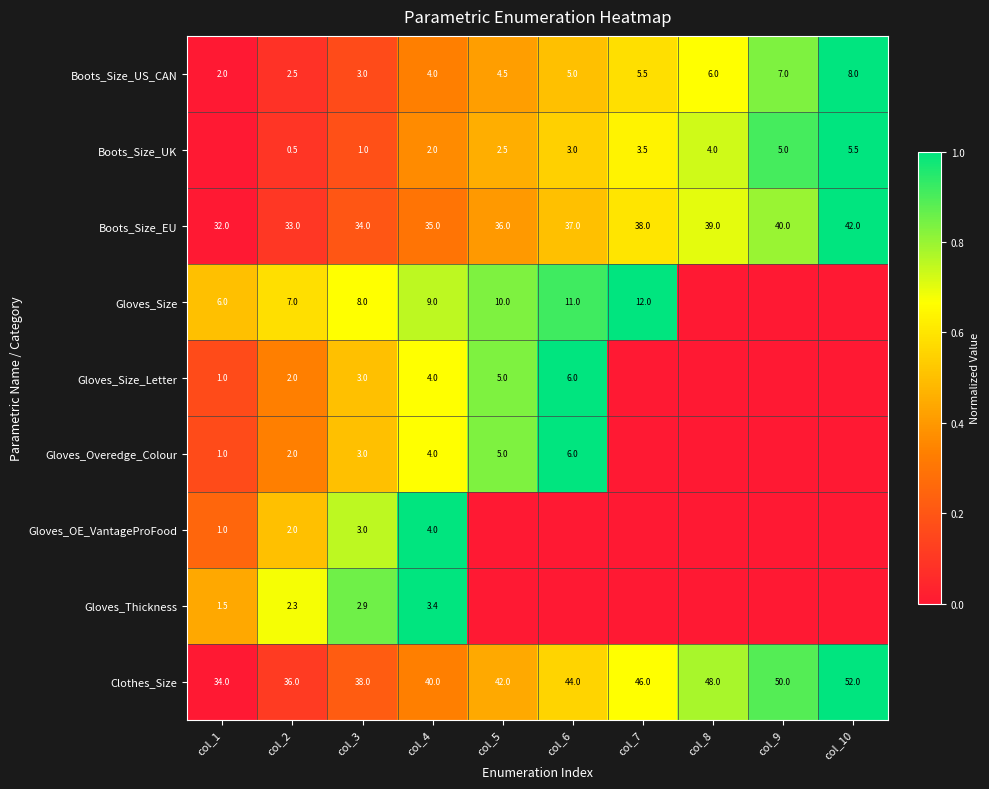

Is it true that Boots_Size_US_CAN equals 0.2 at col_5?

False